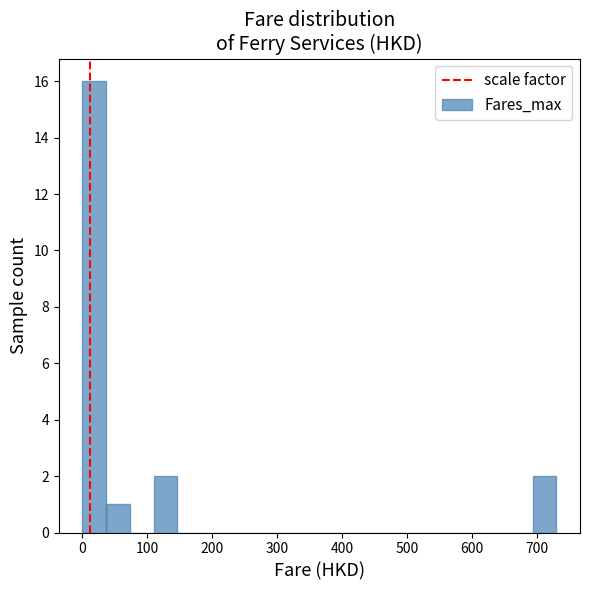

Read against the x-axis, roughly where is the centre of the tallest bar?

20